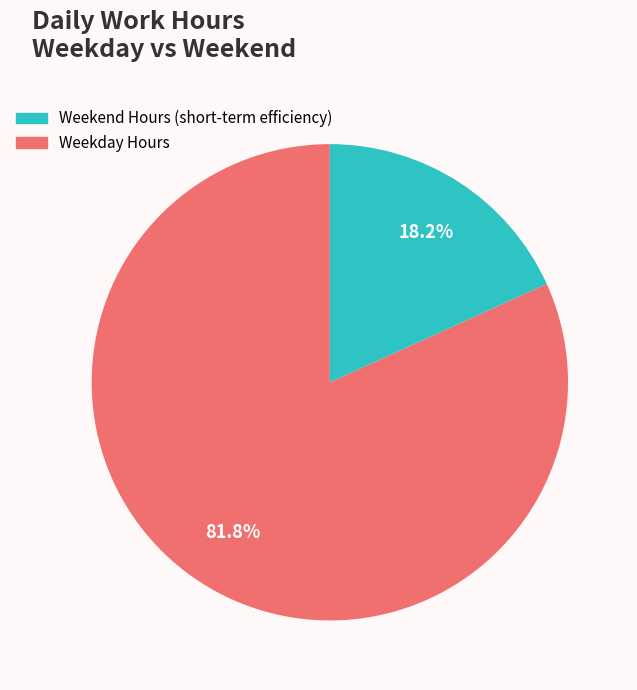

Is there a majority slice in this chart?

Yes